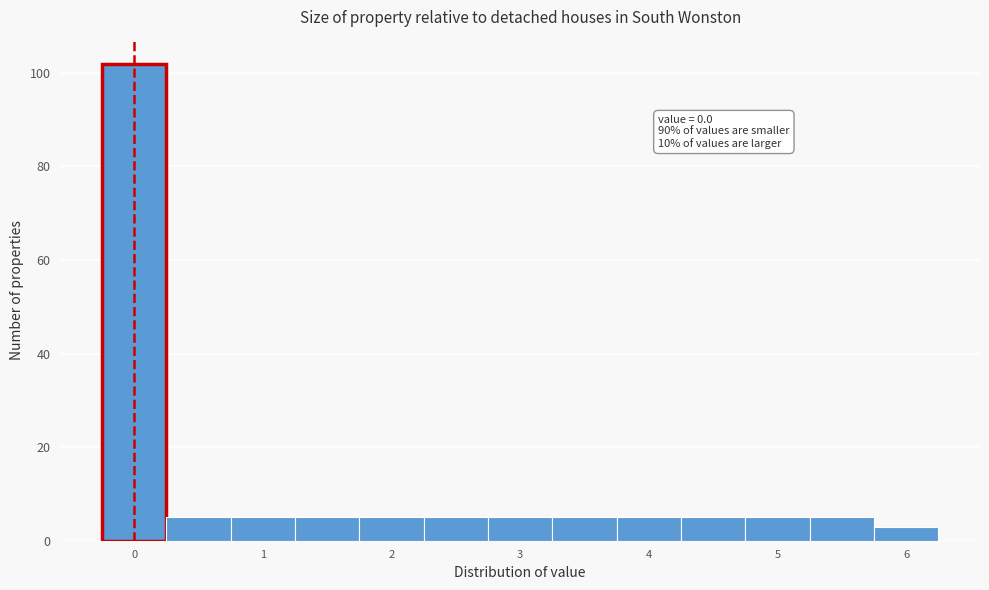

Over which range of the x-axis is the bar tallest?

-0.25 to 0.25